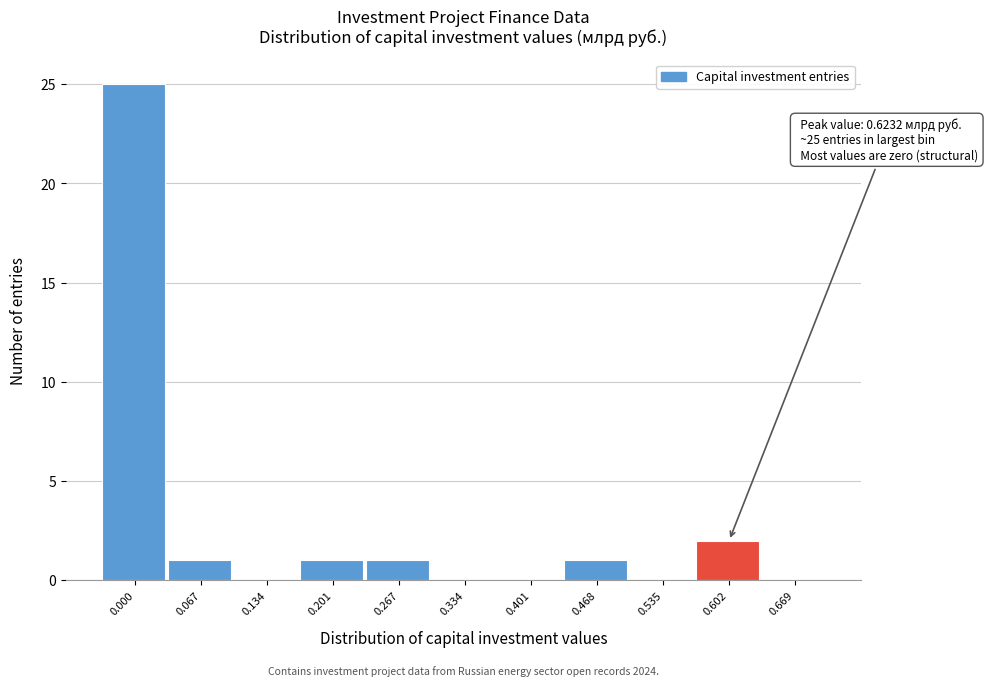

Reading left to right, extract all data points from this chart.

0.000=25	0.067=1	0.134=0	0.201=1	0.267=1	0.334=0	0.401=0	0.468=1	0.535=0	0.602=2	0.669=0